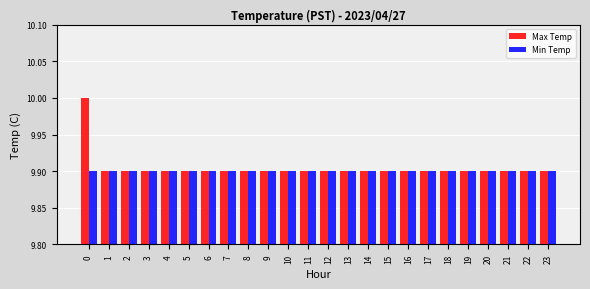

What is the difference between the maximum and minimum values in the Max Temp series?

0.1